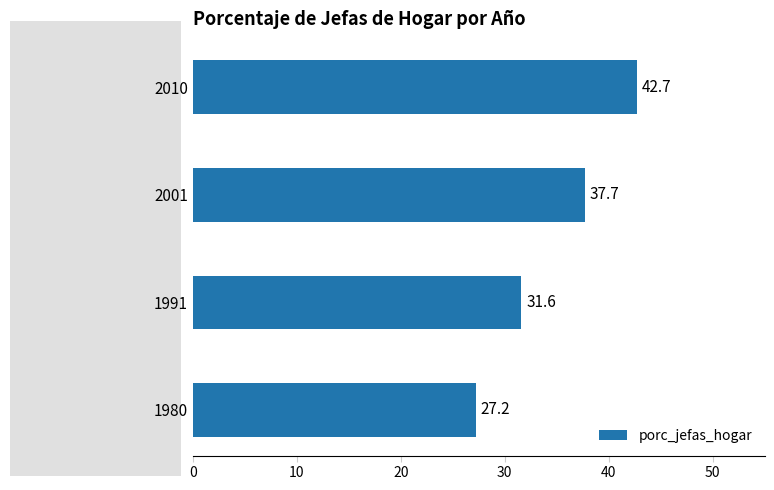

Which category has the highest value across all series?

2010